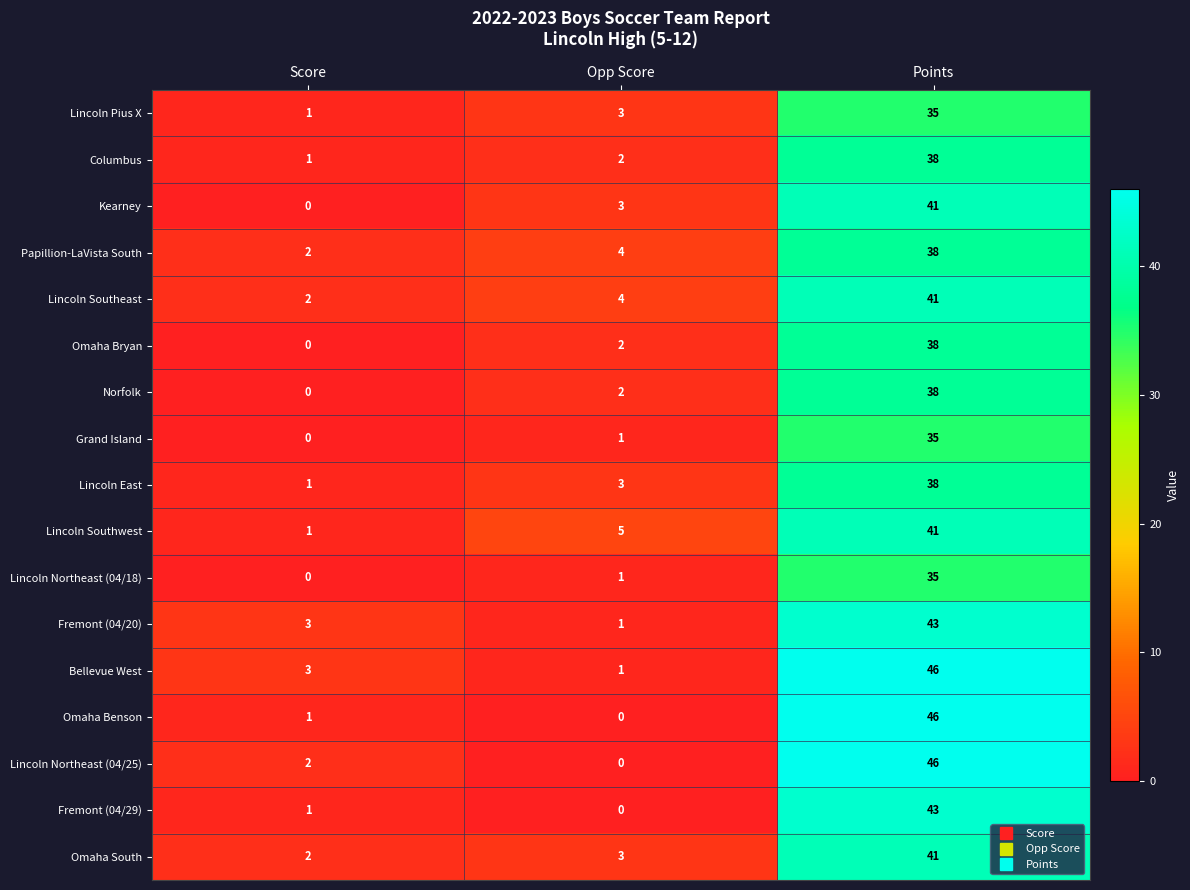

What is the sum of all Fremont (04/20) values?

47